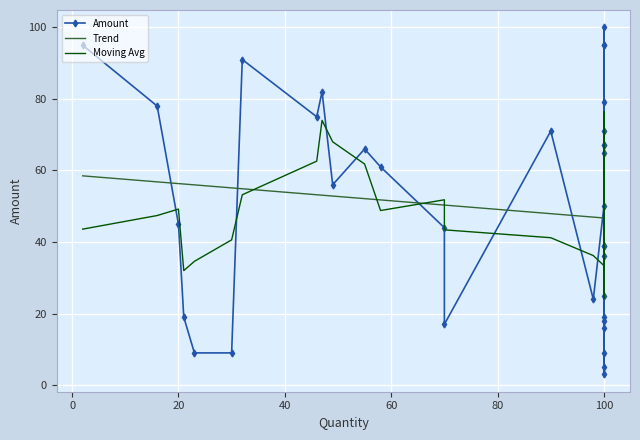

Reading right to left, list all the values displayed in this chart.

100=65	100=79	100=100	100=67	100=71	100=9	100=16	100=67	100=39	100=36	100=39	100=18	100=5	100=95	100=95	100=25	100=3	100=19	100=50	20=45	90=71	46=75	47=82	30=9	98=24	21=19	49=56	58=61	70=17	16=78	55=66	2=95	23=9	32=91	70=44